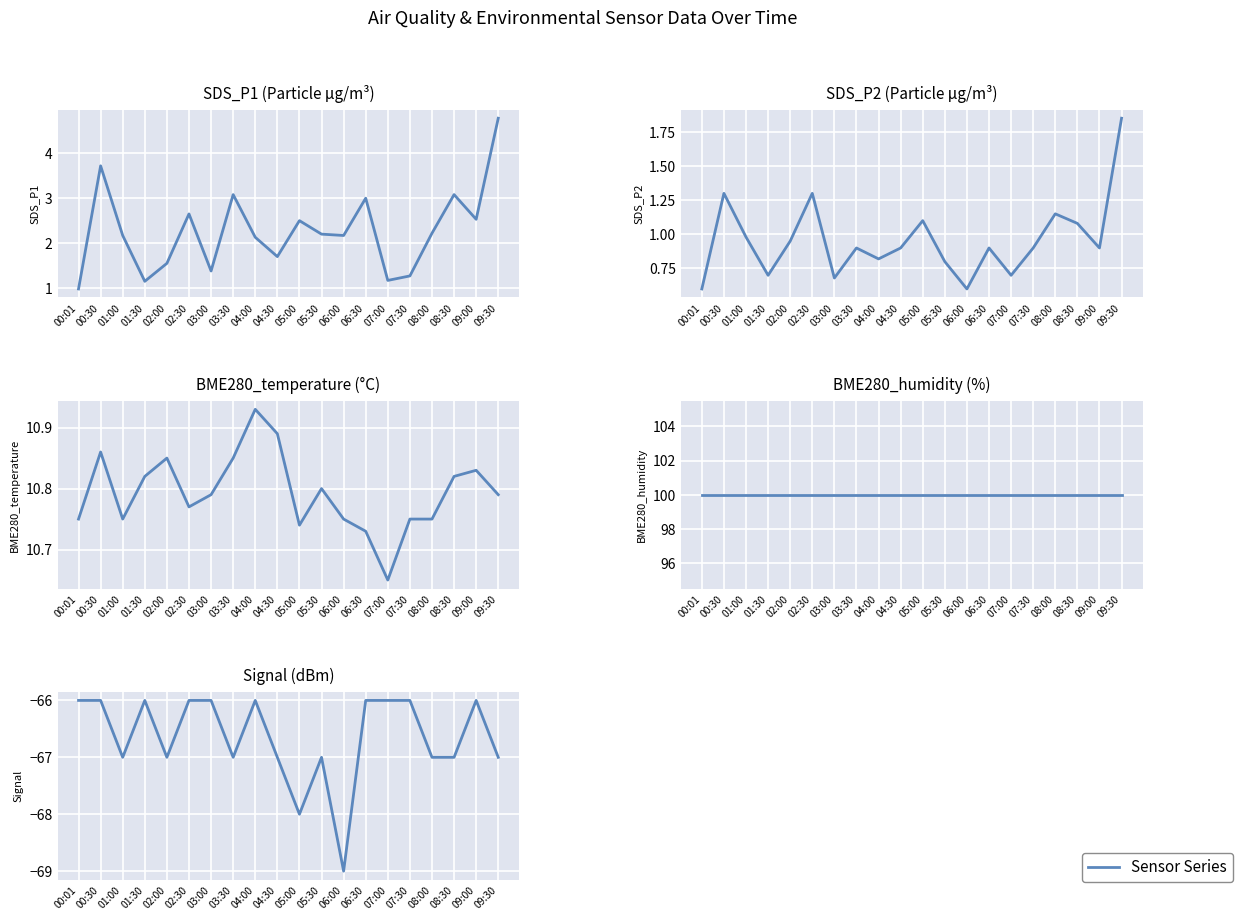

Which series has the largest total across all categories?

BME280_humidity